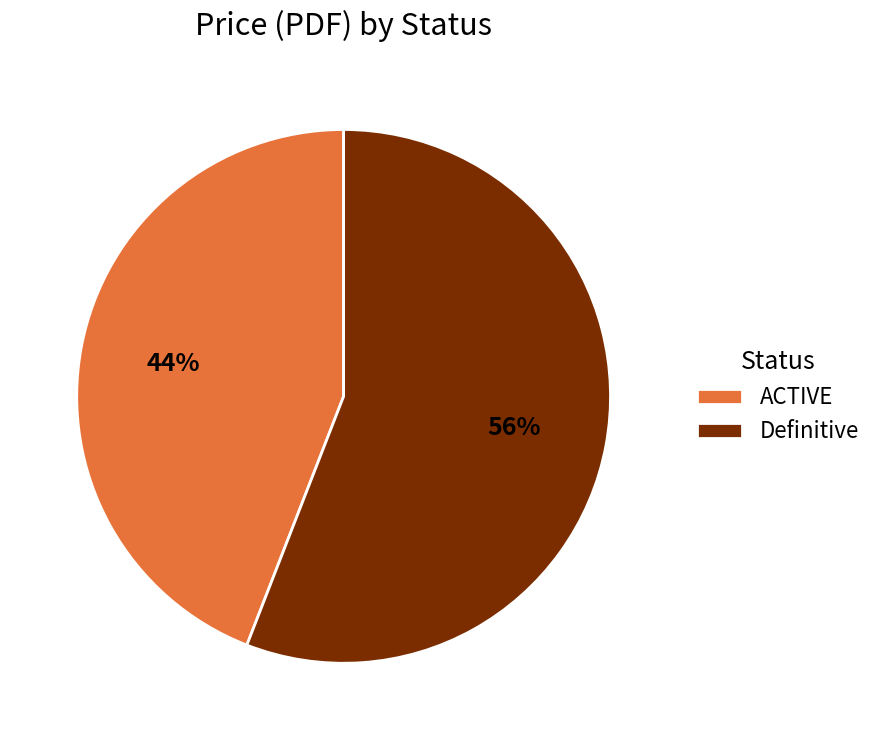

Does any single category account for the majority?

Yes